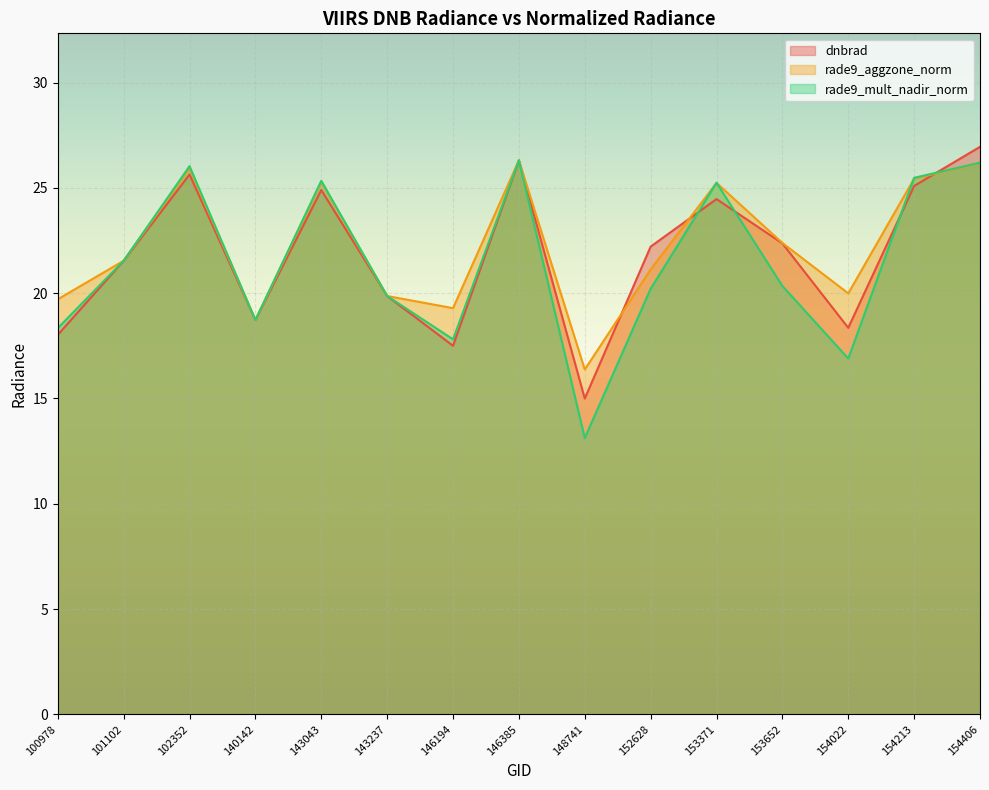

What is the value of the rade9_aggzone_norm point at the 15th from the left?

26.2